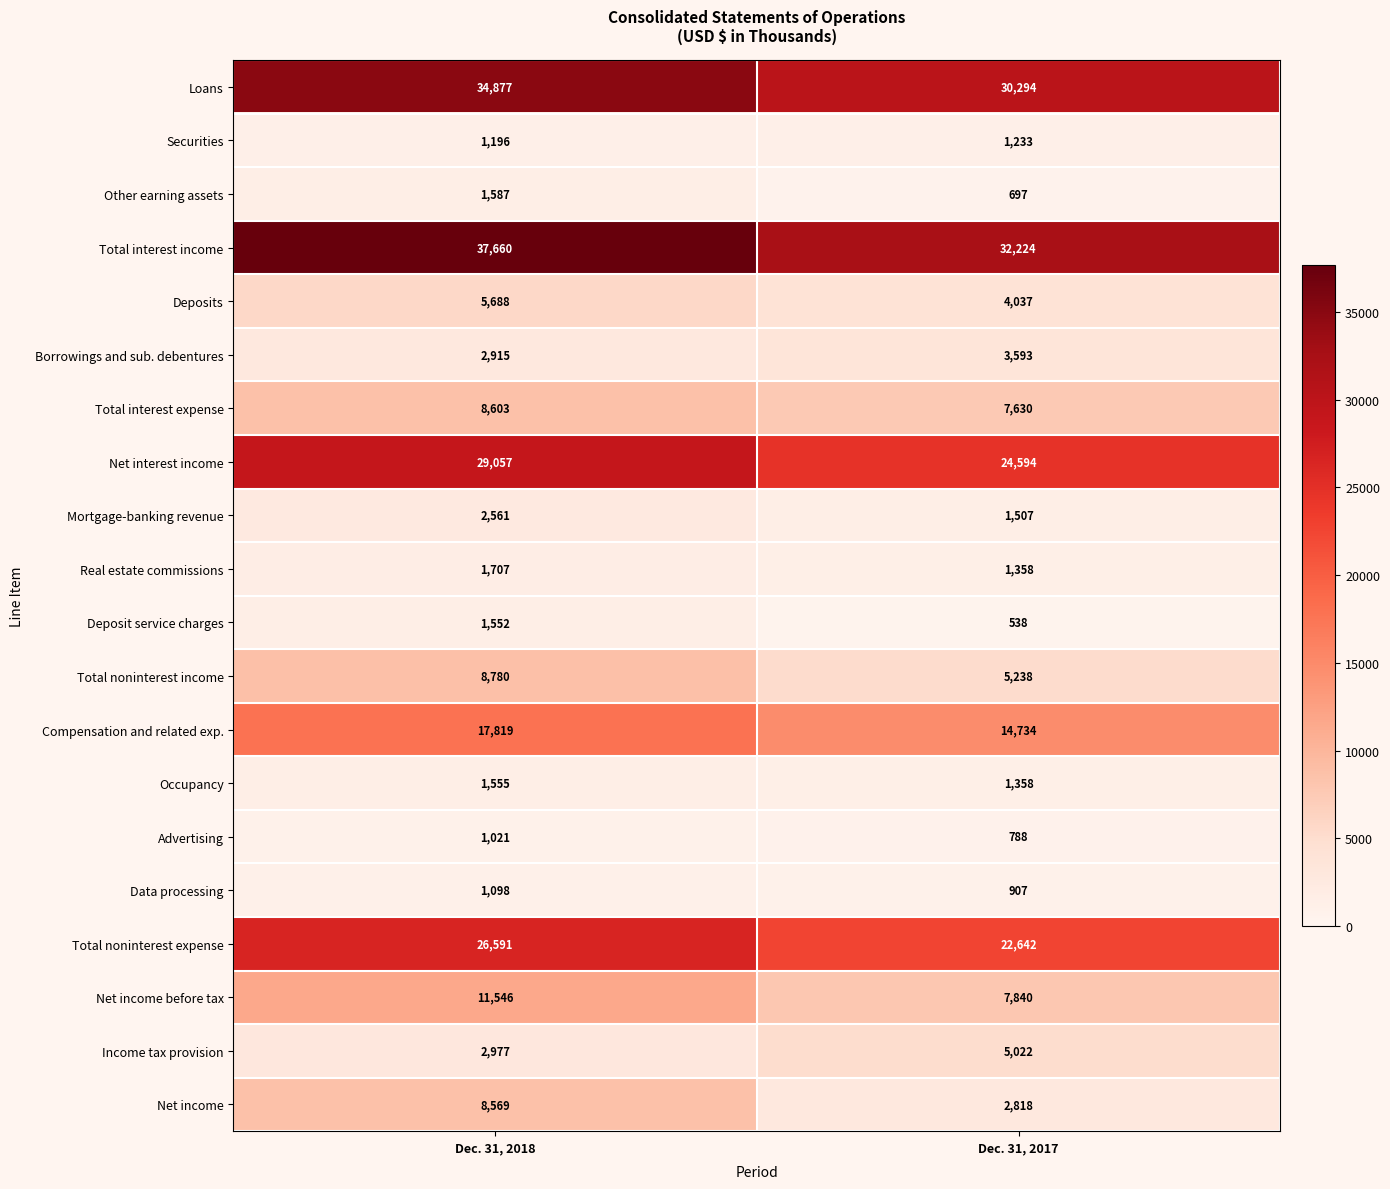

True or false: Income tax provision has a value of 5022 at Dec. 31, 2017.

True